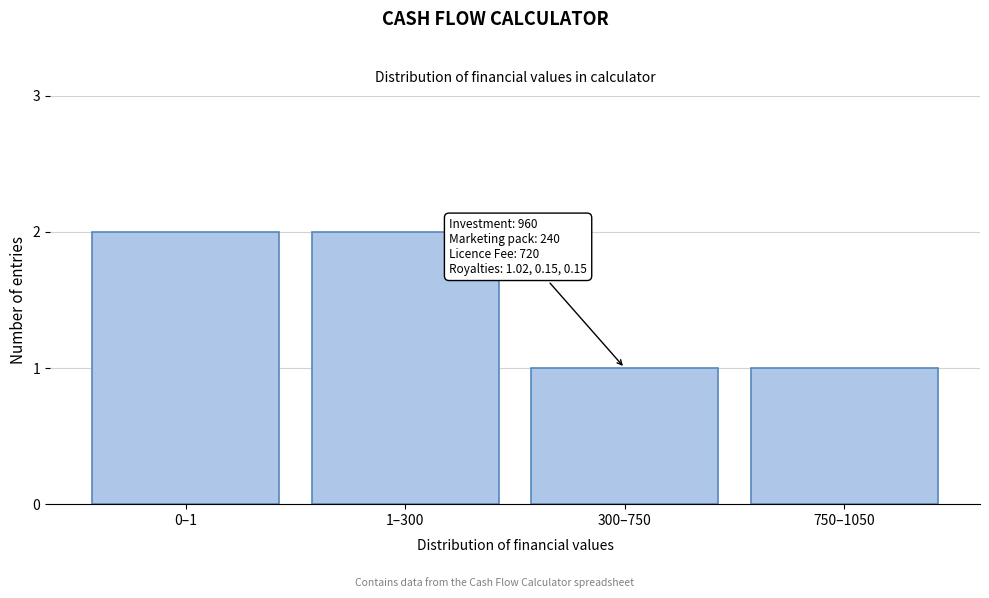

Reading left to right, list all the values displayed in this chart.

0–1=2	1–300=2	300–750=1	750–1050=1